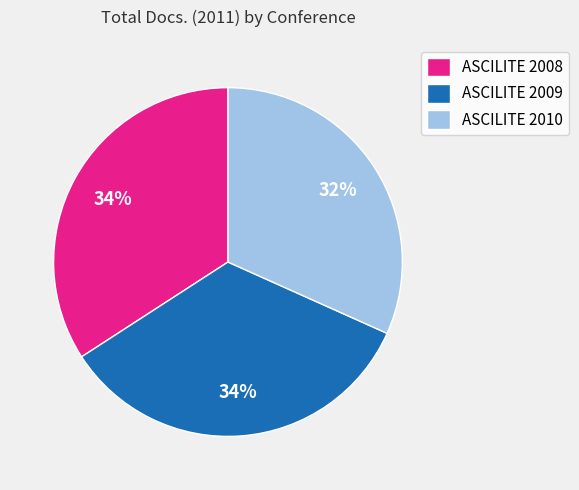

Between ASCILITE 2008 and ASCILITE 2010, which is larger?

ASCILITE 2008